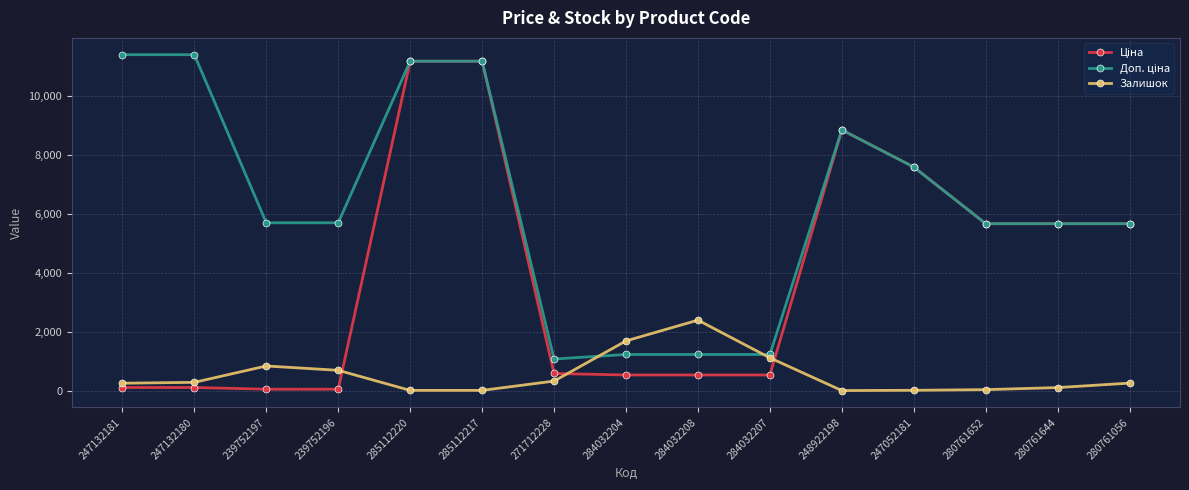

True or false: Залишок has more than 1 interior local peaks.

True